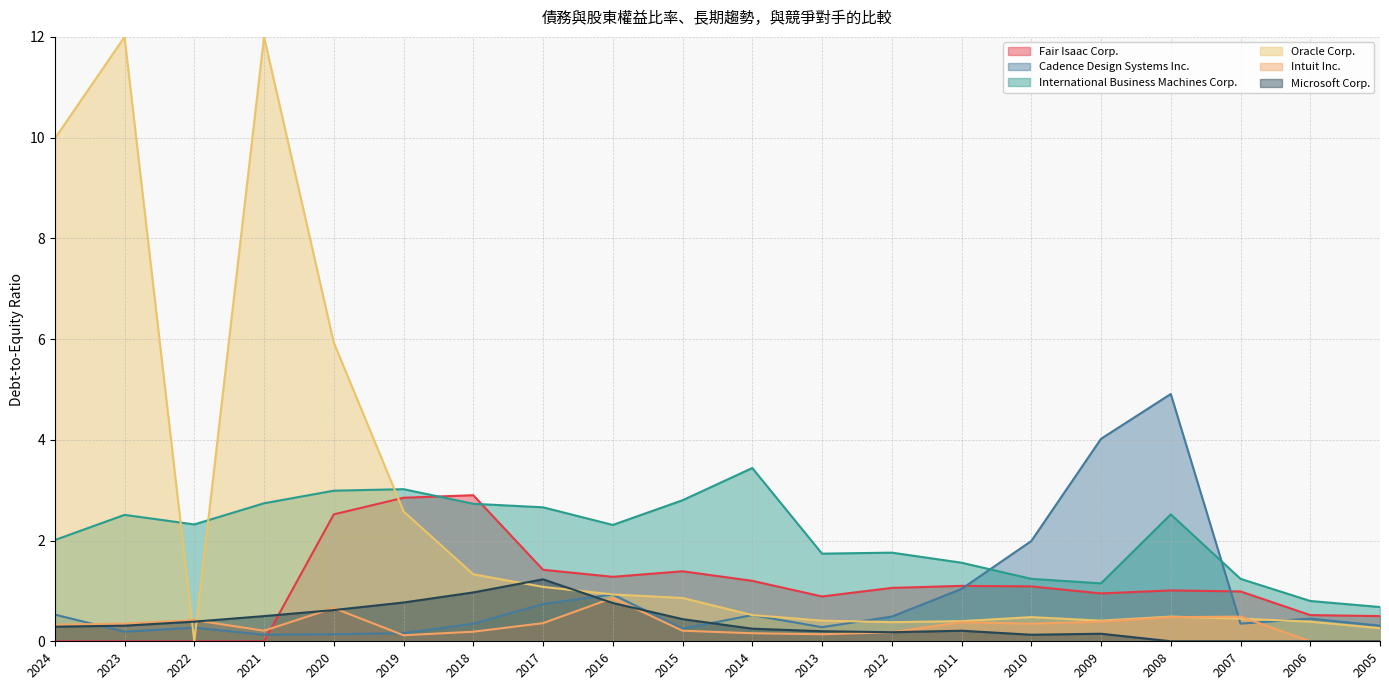

What is the highest value of the Intuit Inc. series?

0.9